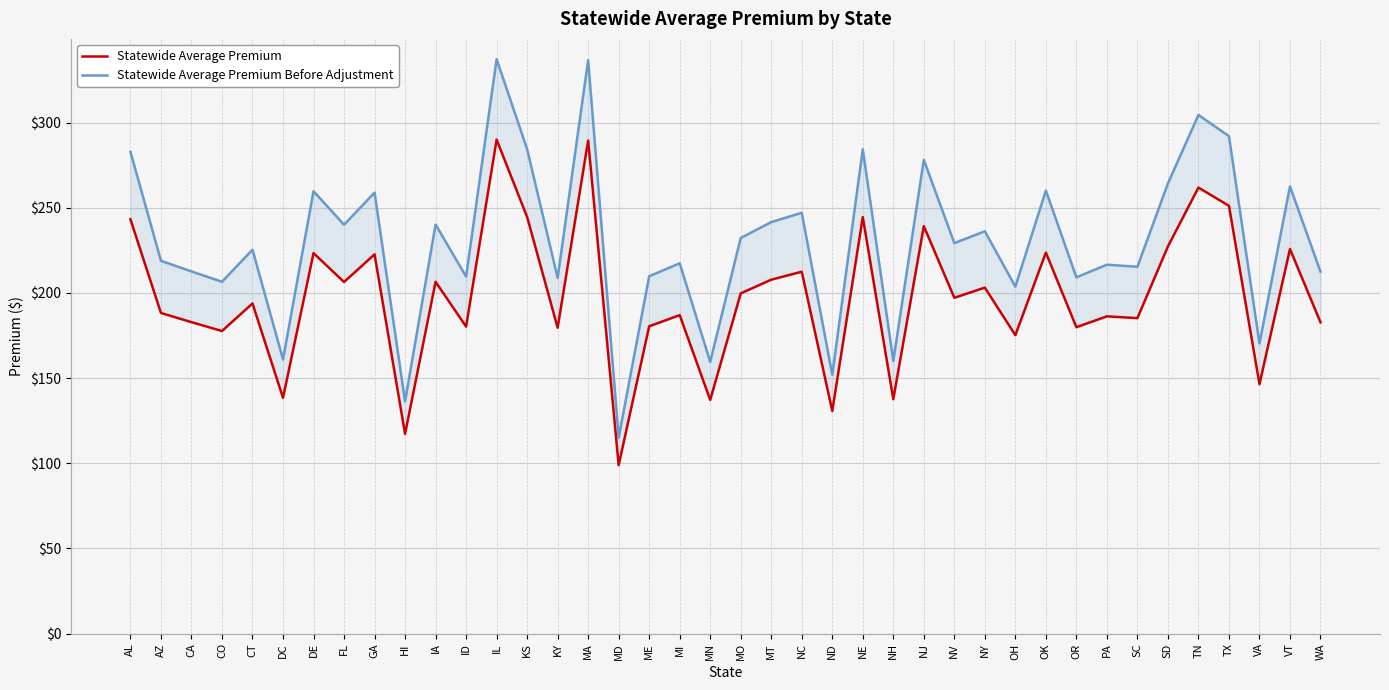

What is the minimum value for Statewide Average Premium Before Adjustment?

115.0